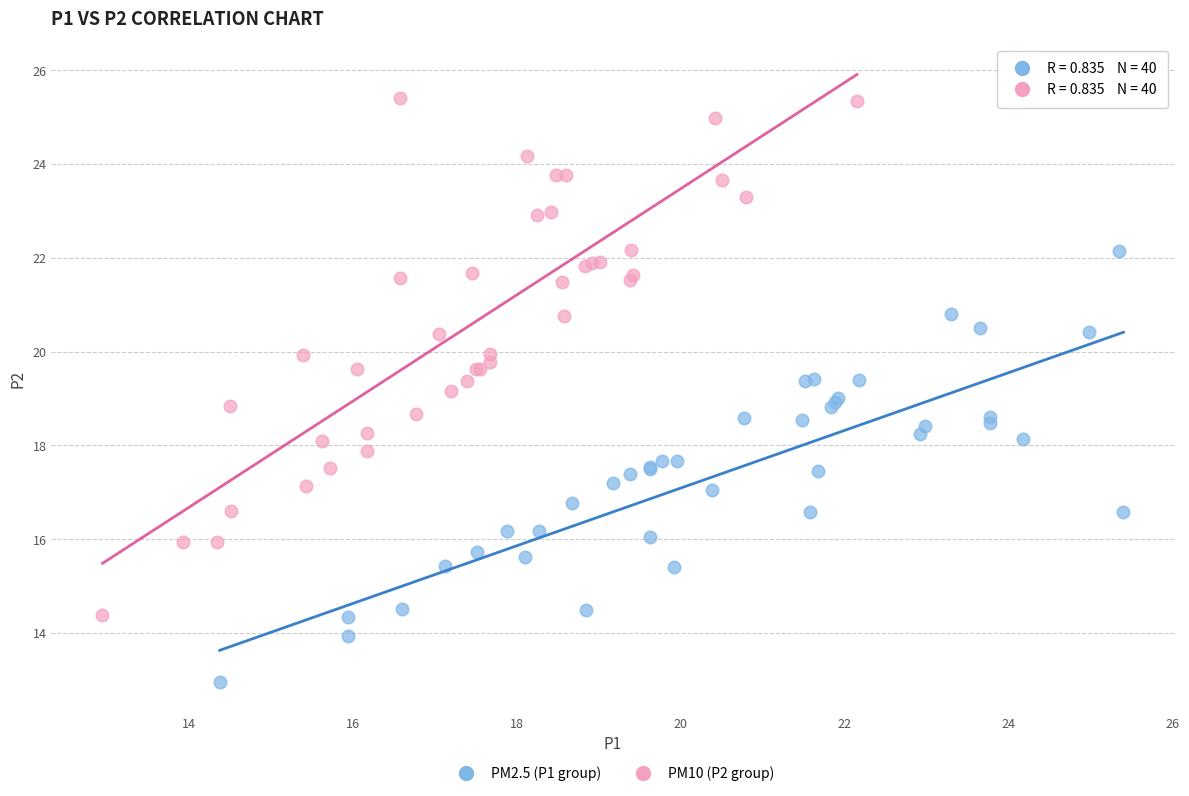

Which series has the largest Y range (max minus min)?

PM10 (P2 group)